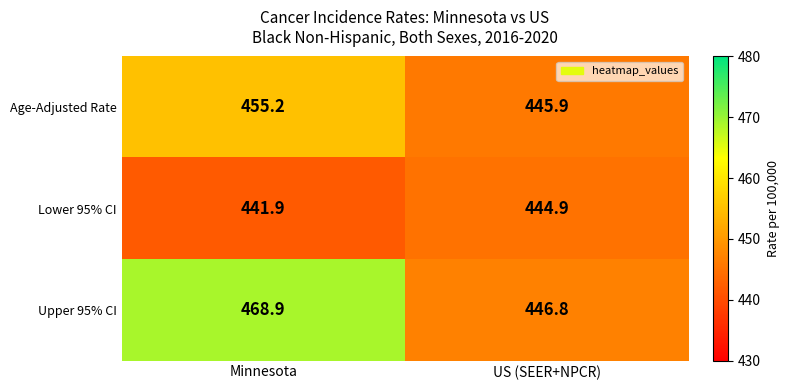

What is the sum of the Lower 95% CI values at US (SEER+NPCR) and Minnesota?

886.8